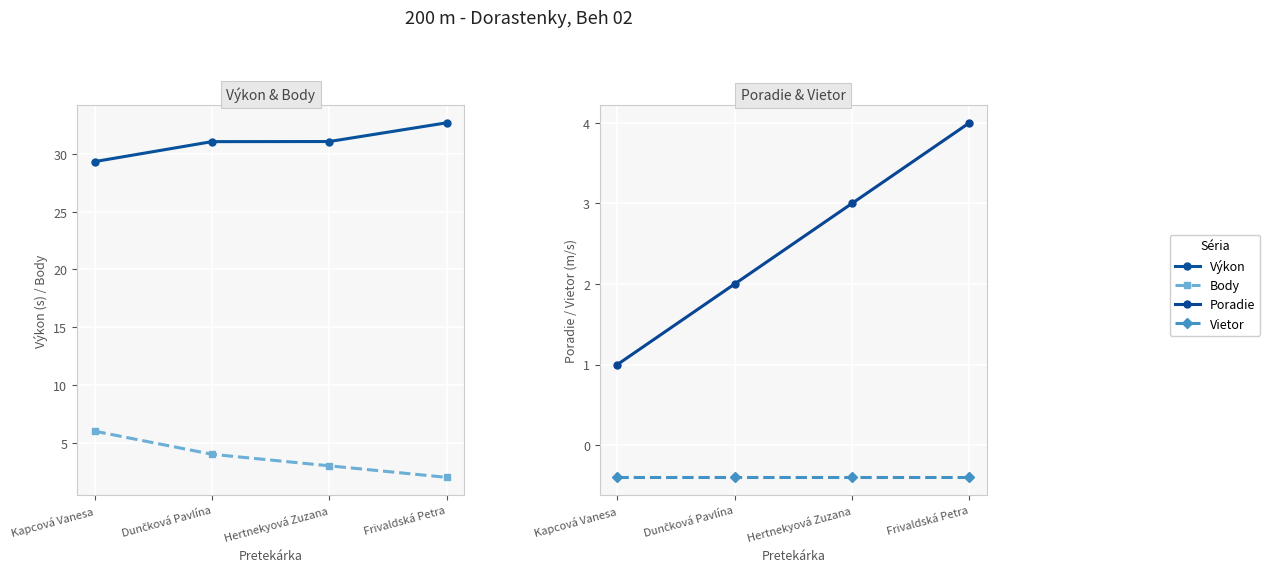

What is the minimum value shown in the chart?

-0.4